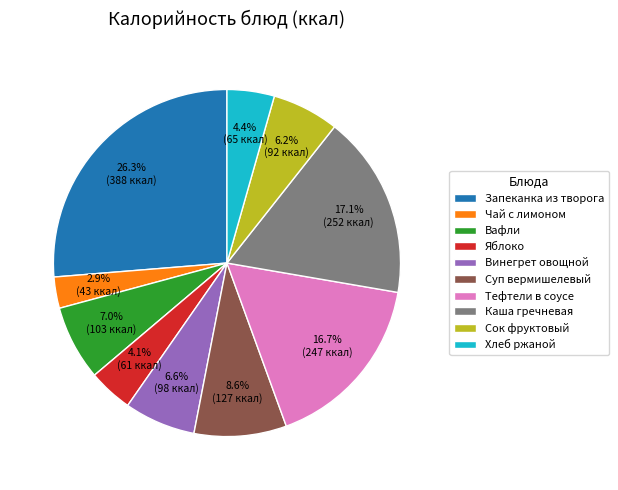

To the nearest percent, what is the average slice percentage?

10%